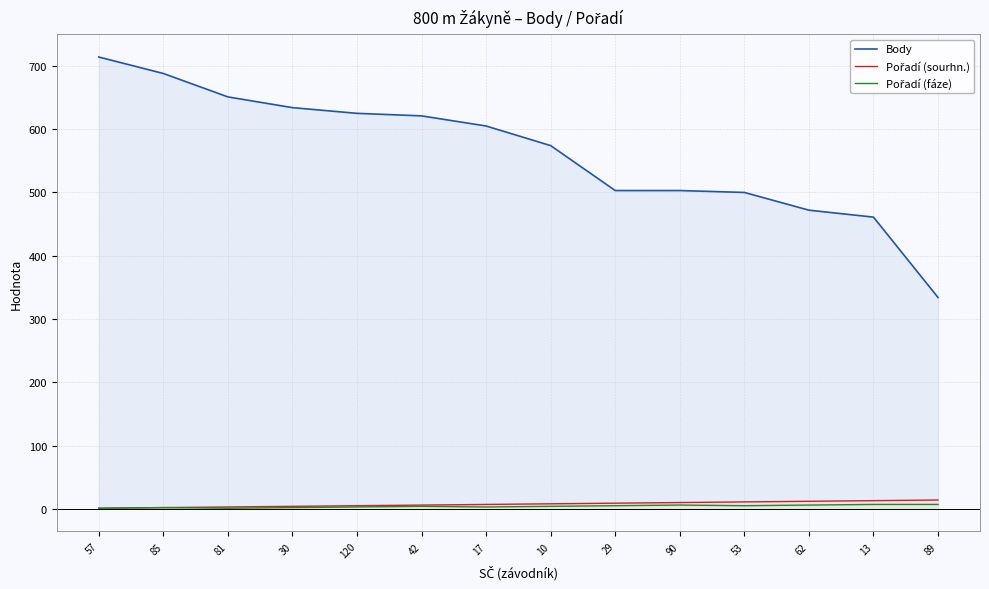

What is the label of the 1st point from the left?

57